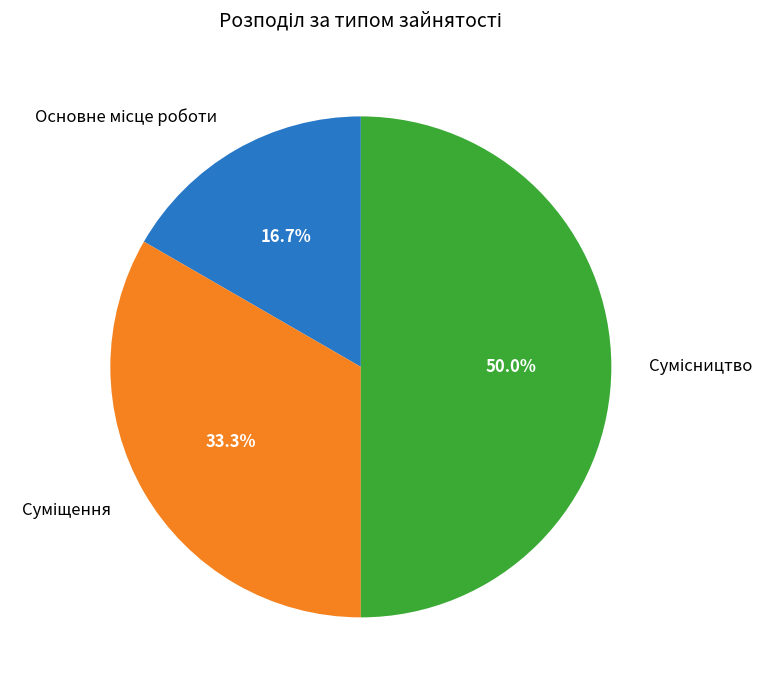

To the nearest percent, what is the difference between the largest and smallest slice percentages?

33%